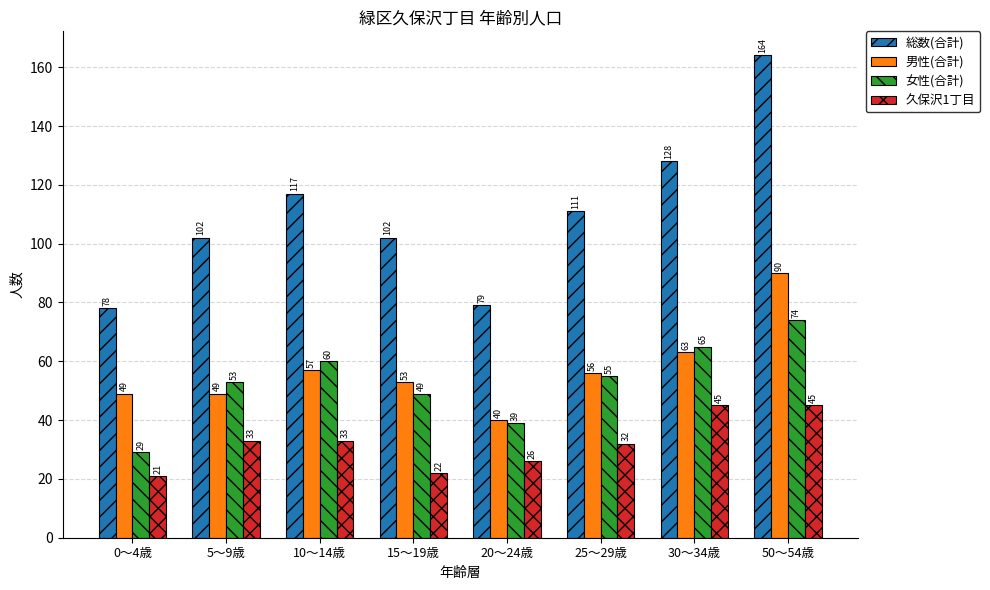

True or false: 男性(合計) has a value of 57 at 10～14歳.

True